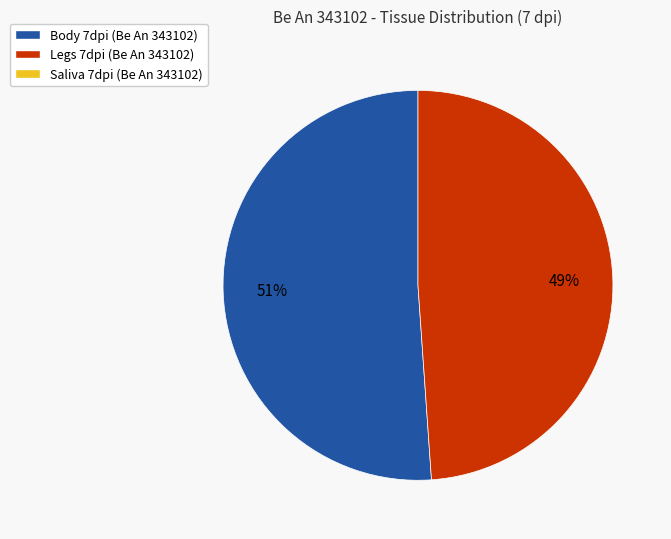

Is there a majority slice in this chart?

Yes